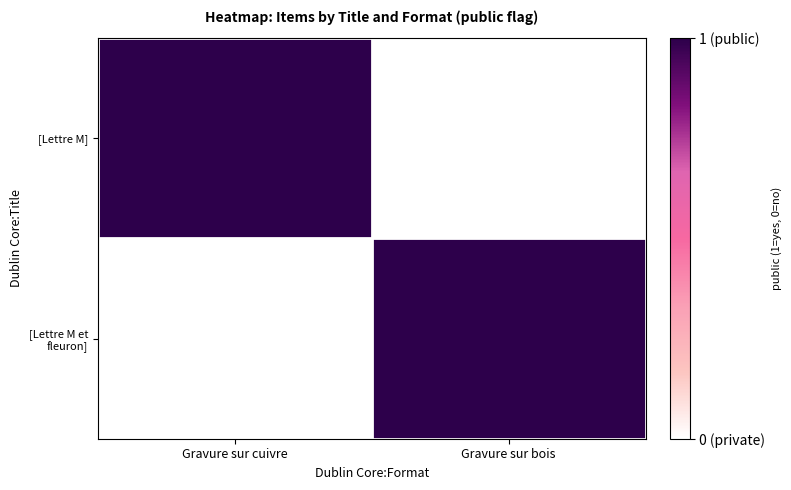

At which label does [Lettre M et fleuron] reach its minimum?

Gravure sur cuivre